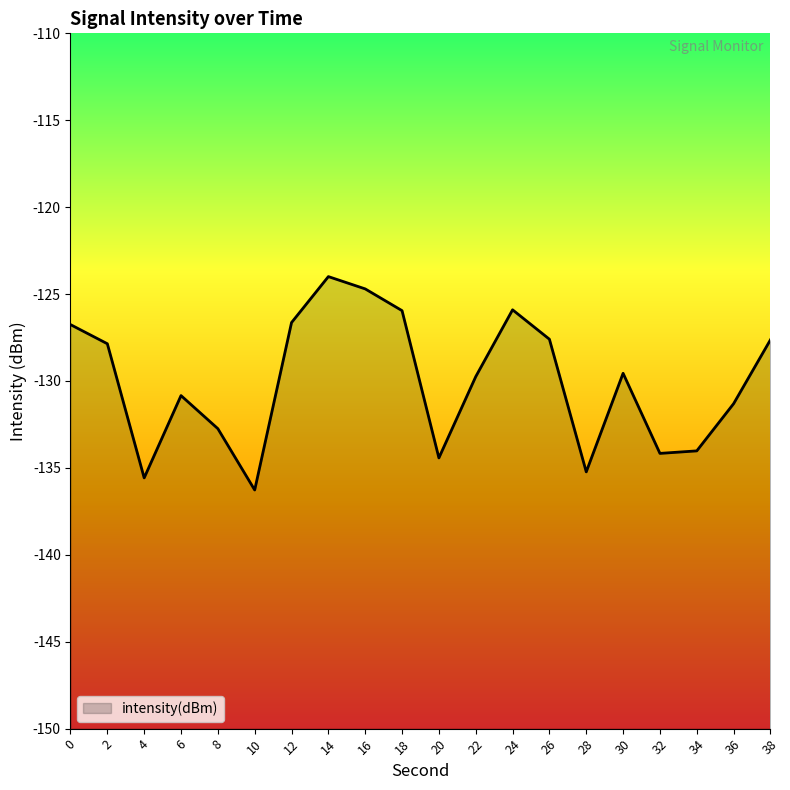

True or false: the data has more than 0 interior local peaks.

True